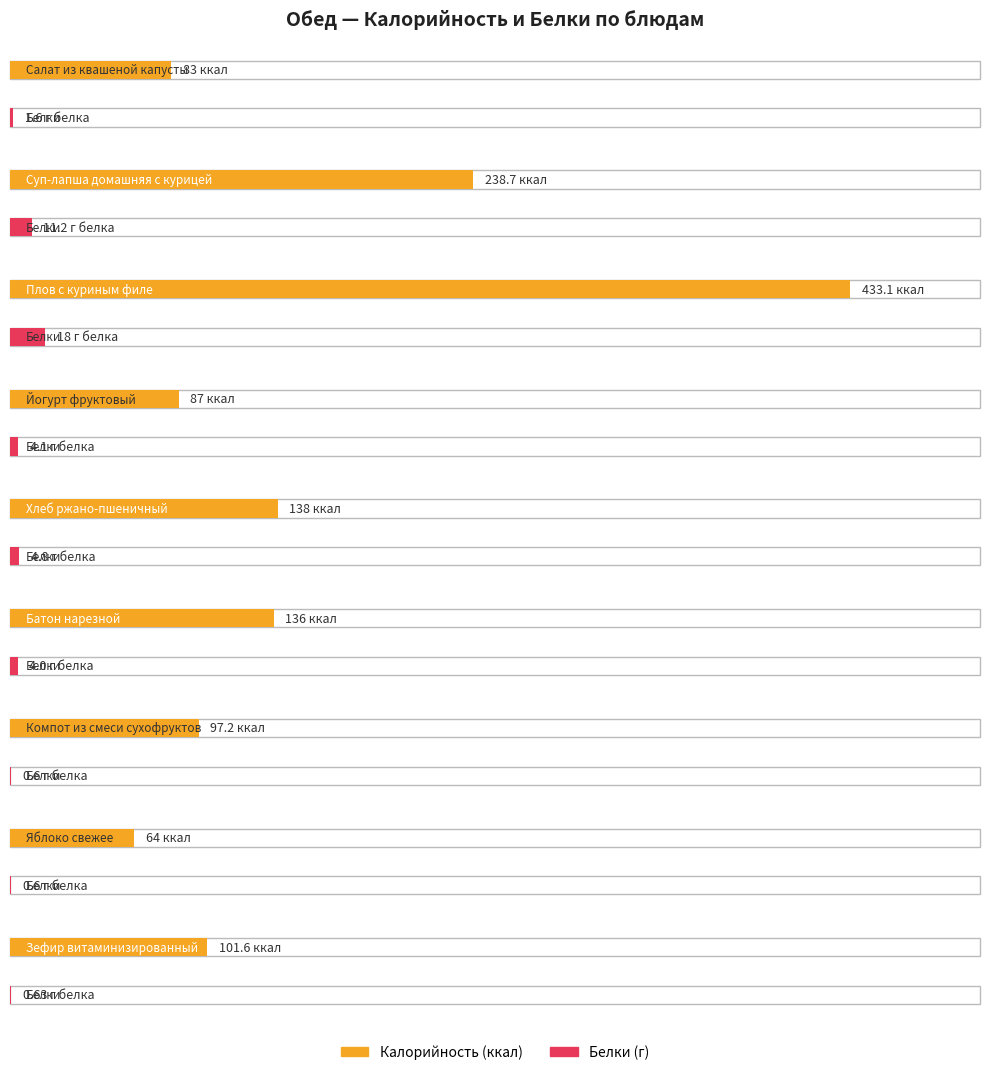

What position from the right is Яблоко свежее?

2